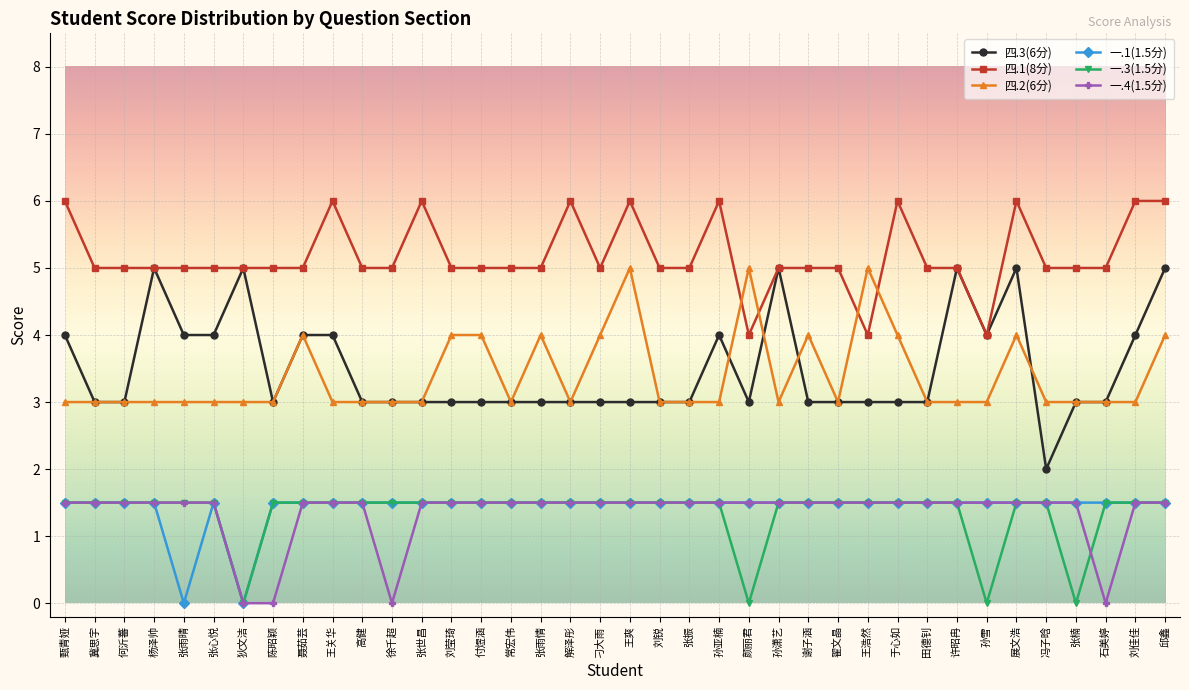

The 四.3(6分) series shows 3.0 at 于心如. True or false?

True